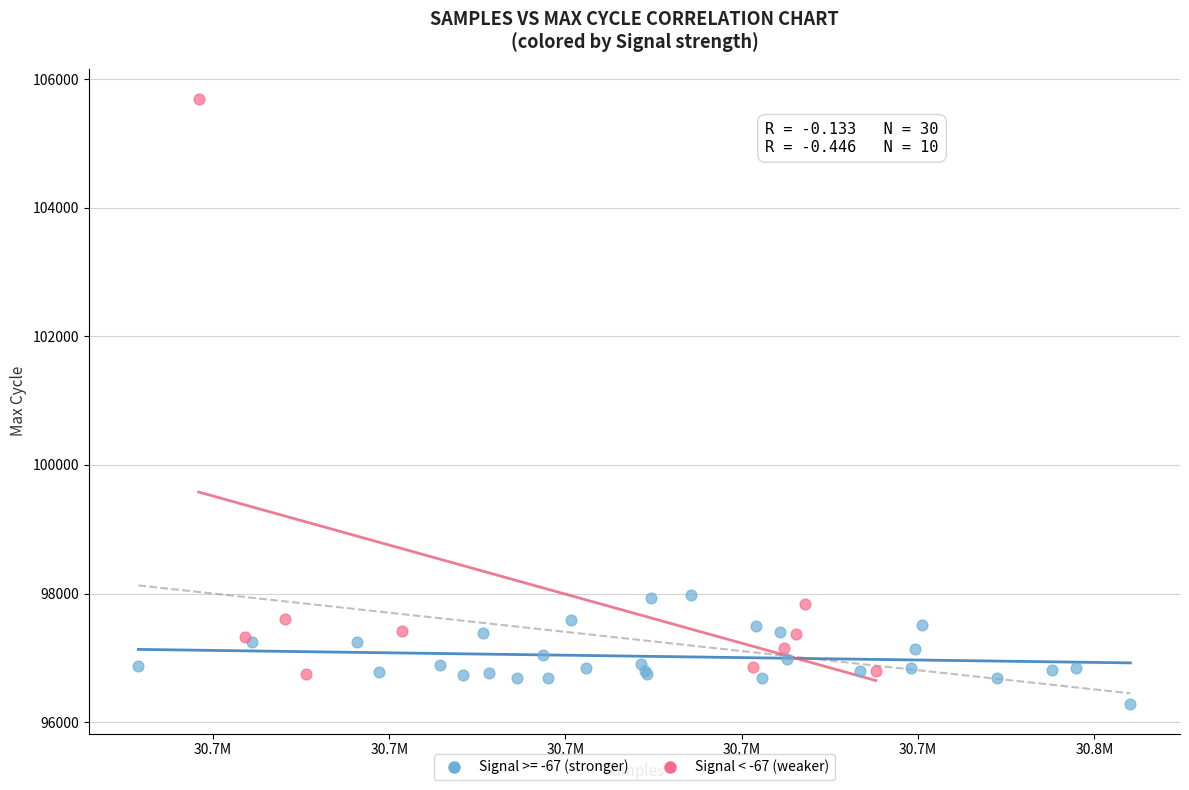

Which series contains the lowest Y value?

Signal >= -67 (stronger)